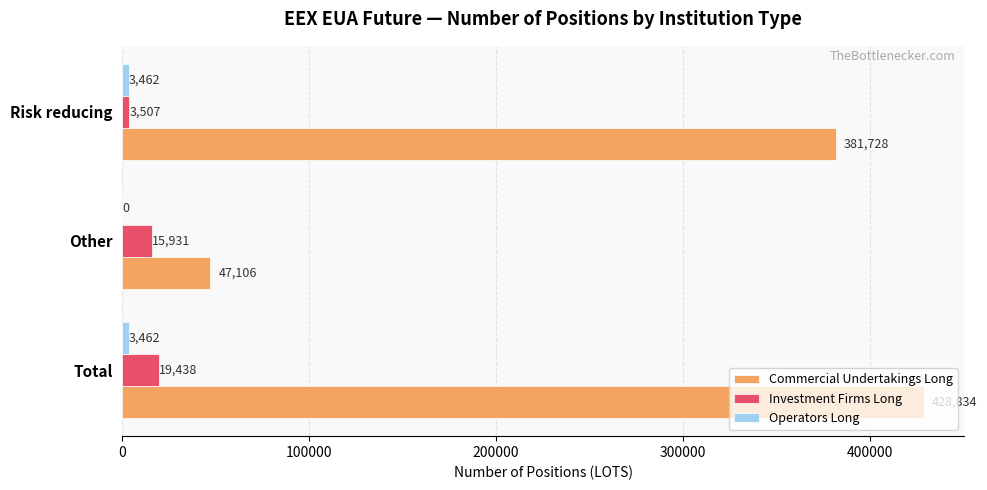

At which category is the sum across all series the highest?

Total